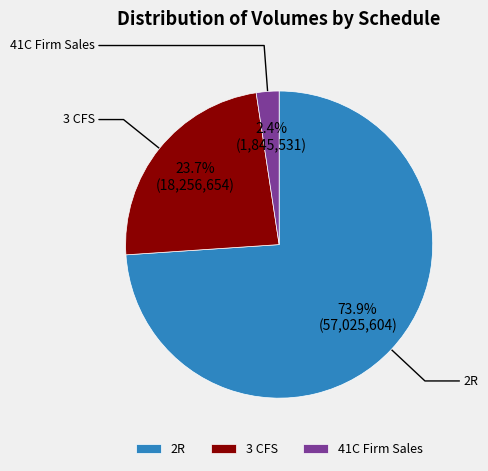

Approximately how many times larger is the value at 3 CFS compared to 2R?

0.3